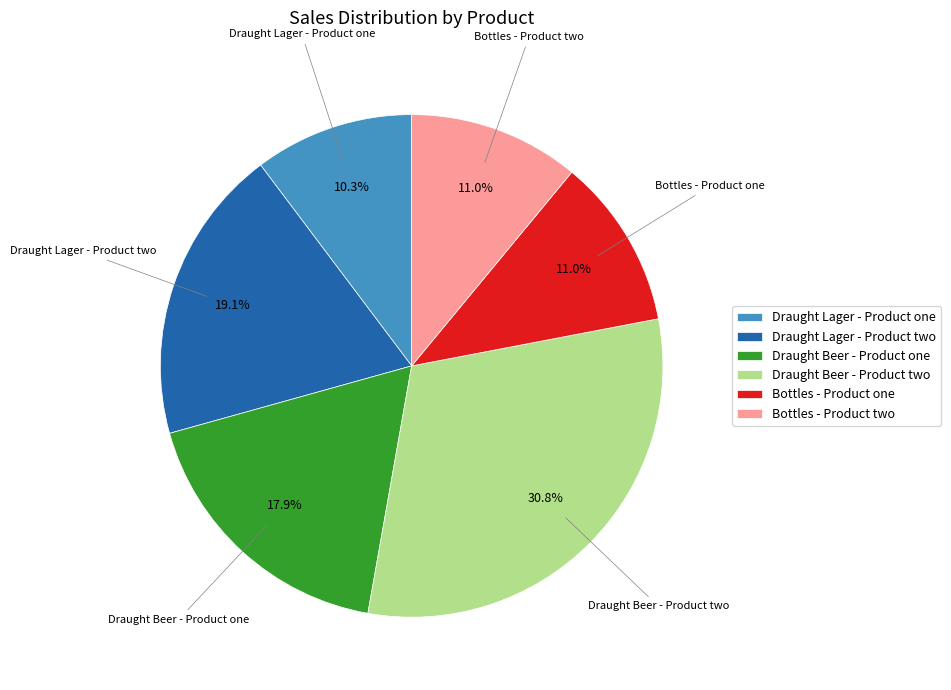

True or false: Bottles - Product one accounts for 25% of the total.

False